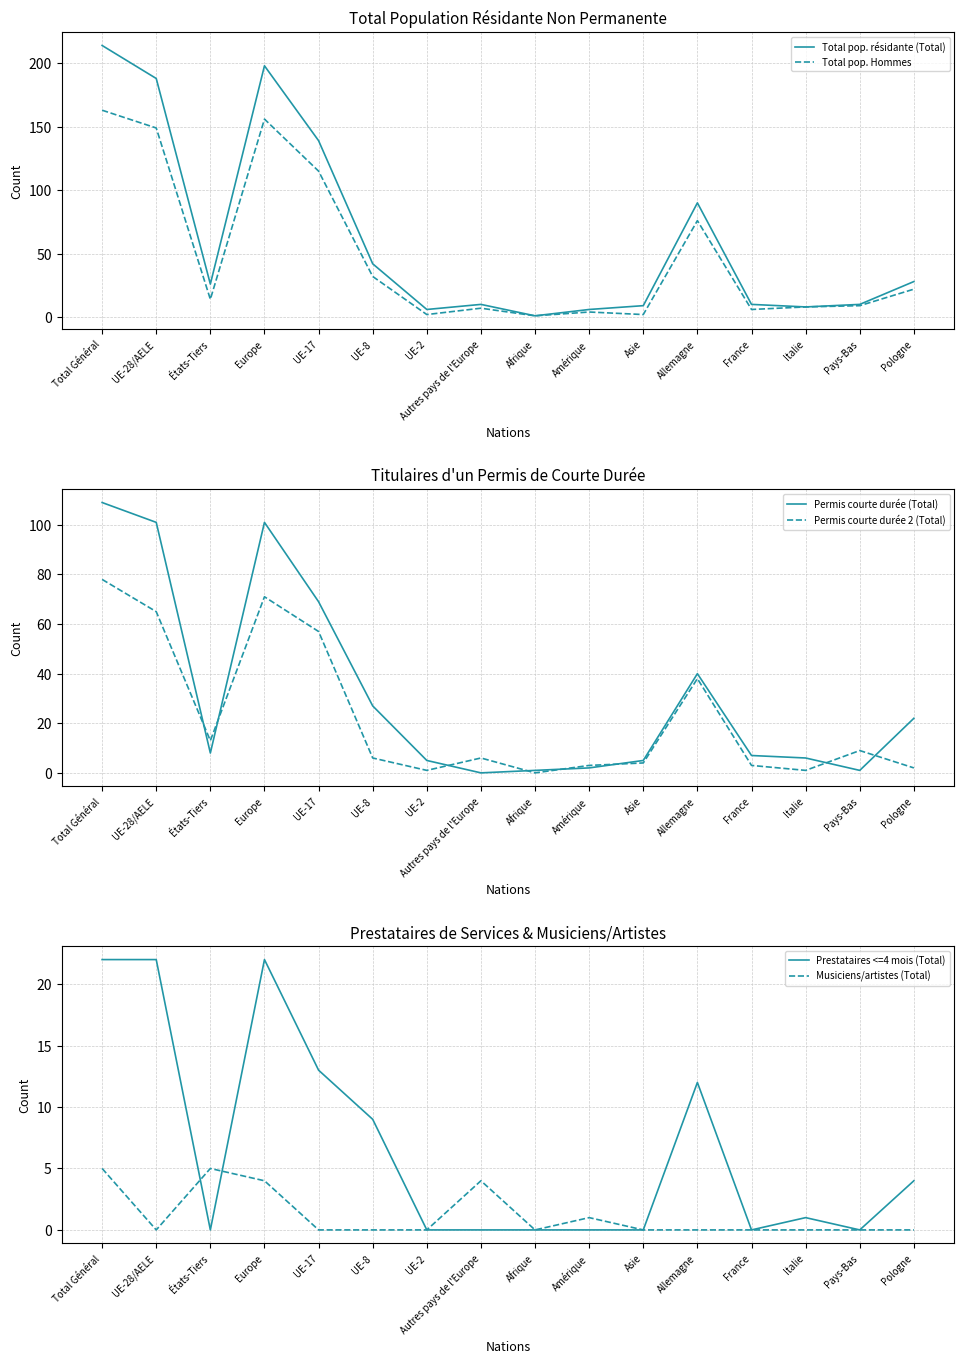

The Prestataires <=4 mois (Total) series shows -13 at France. True or false?

False